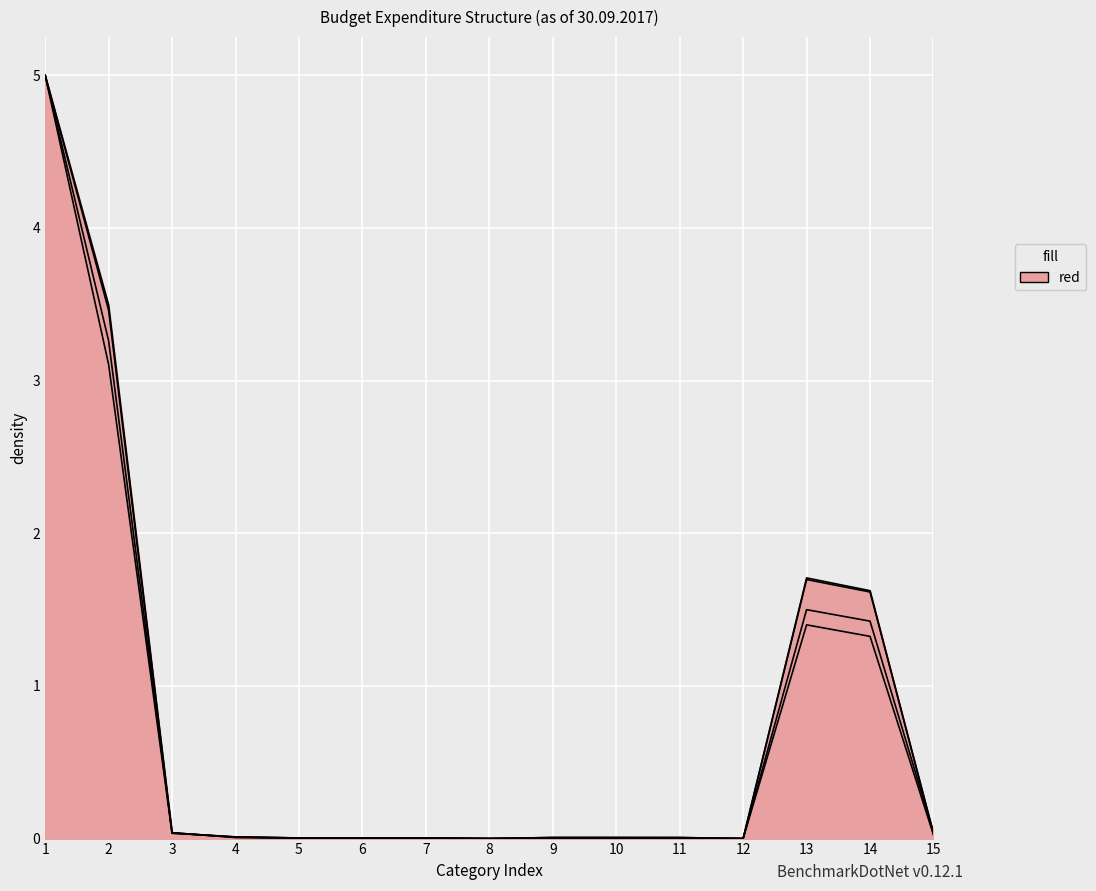

Does the chart display data point markers on the line(s)?

No